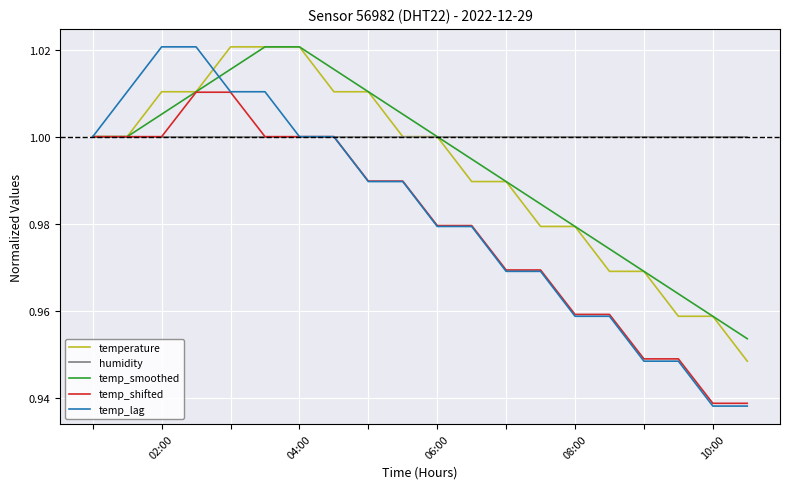

Which series has the largest total across all categories?

humidity